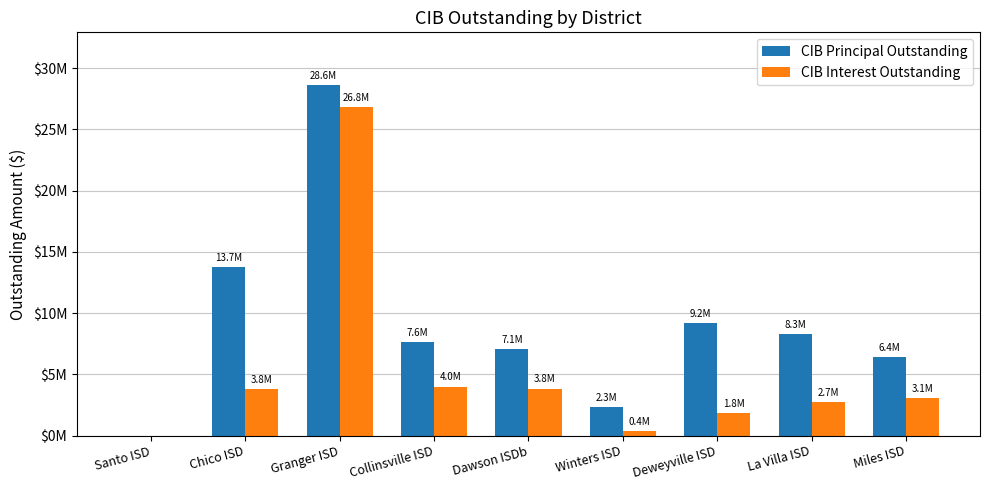

What are all the series names shown in the legend?

CIB Principal Outstanding, CIB Interest Outstanding